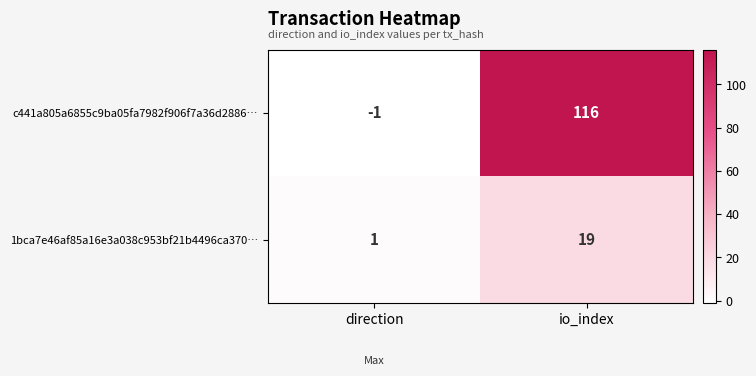

Reading left to right, list all the values displayed in this chart.

c441a805a6855c9ba05fa7982f906f7a36d2886…: -1	116
1bca7e46af85a16e3a038c953bf21b4496ca370…: 1	19